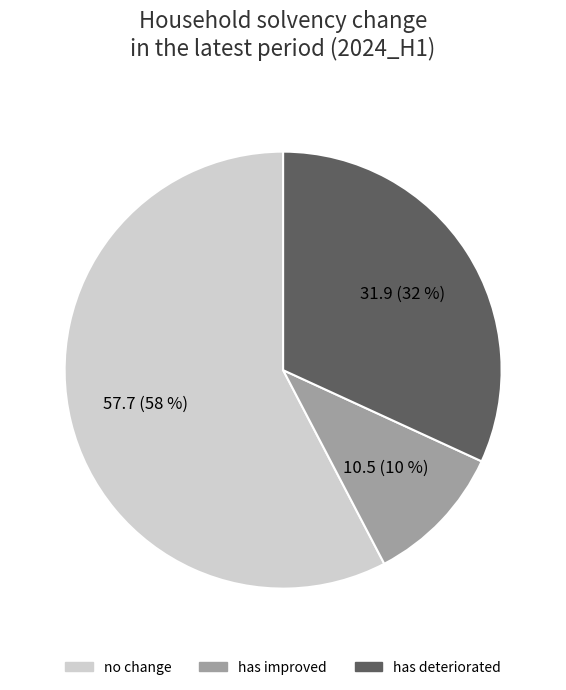

Does any single category account for the majority?

Yes